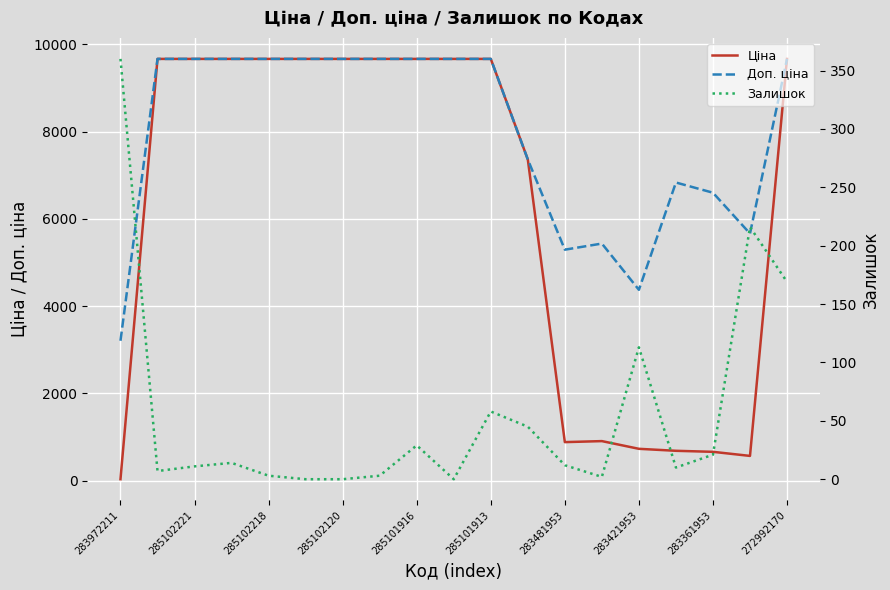

Rank the series at 17 from highest to lowest value.

Доп. ціна, Ціна, Залишок